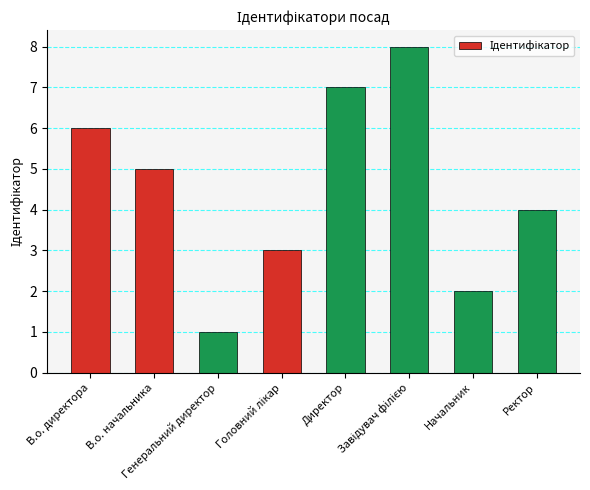

What is the difference between the maximum and minimum values?

7